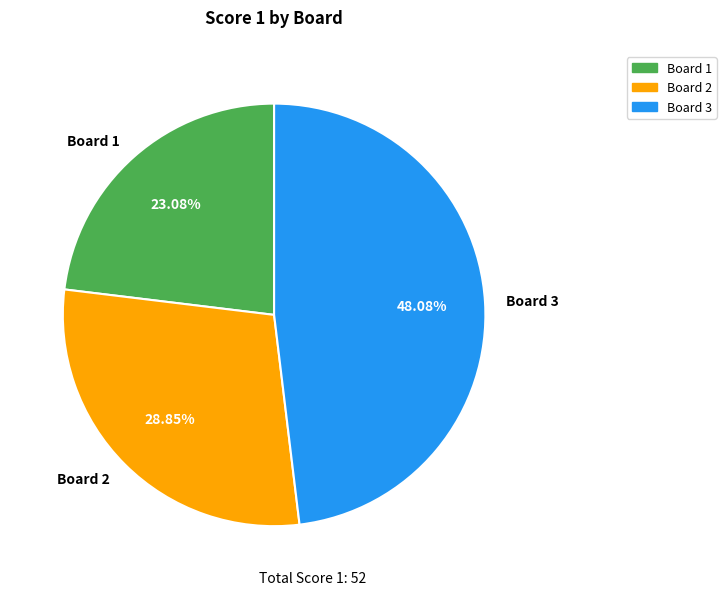

Does Board 2 represent more than half of the total?

No